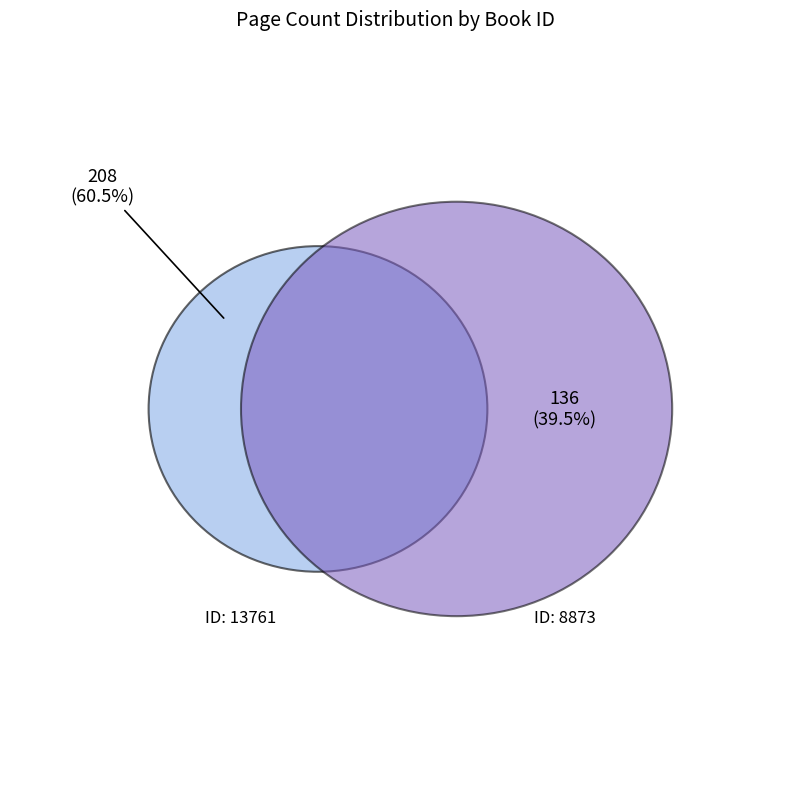

What is the change in value from 13761 to 8873?

-72